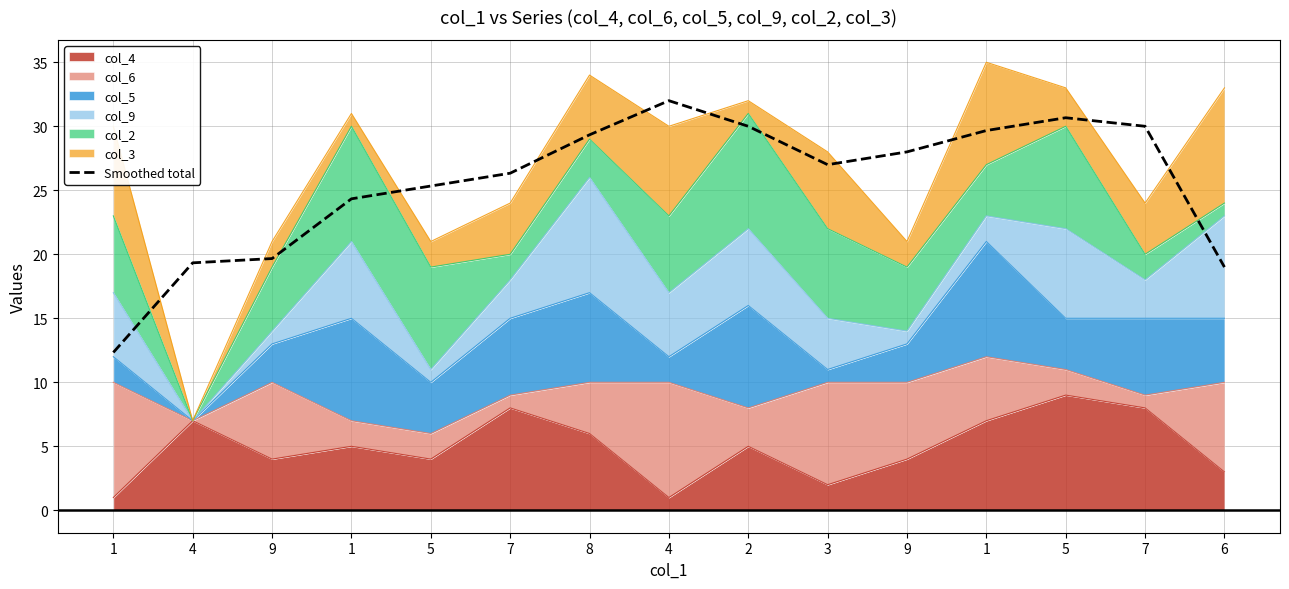

How many interior local peaks (higher than both neighbors) does the data have?

2